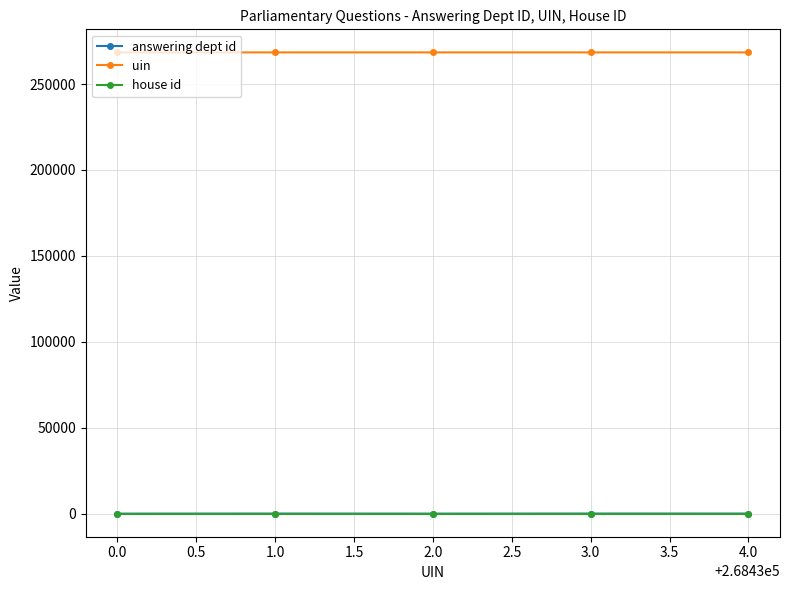

Is the value of uin at 0.0 greater than the value of house id at 3.0?

Yes